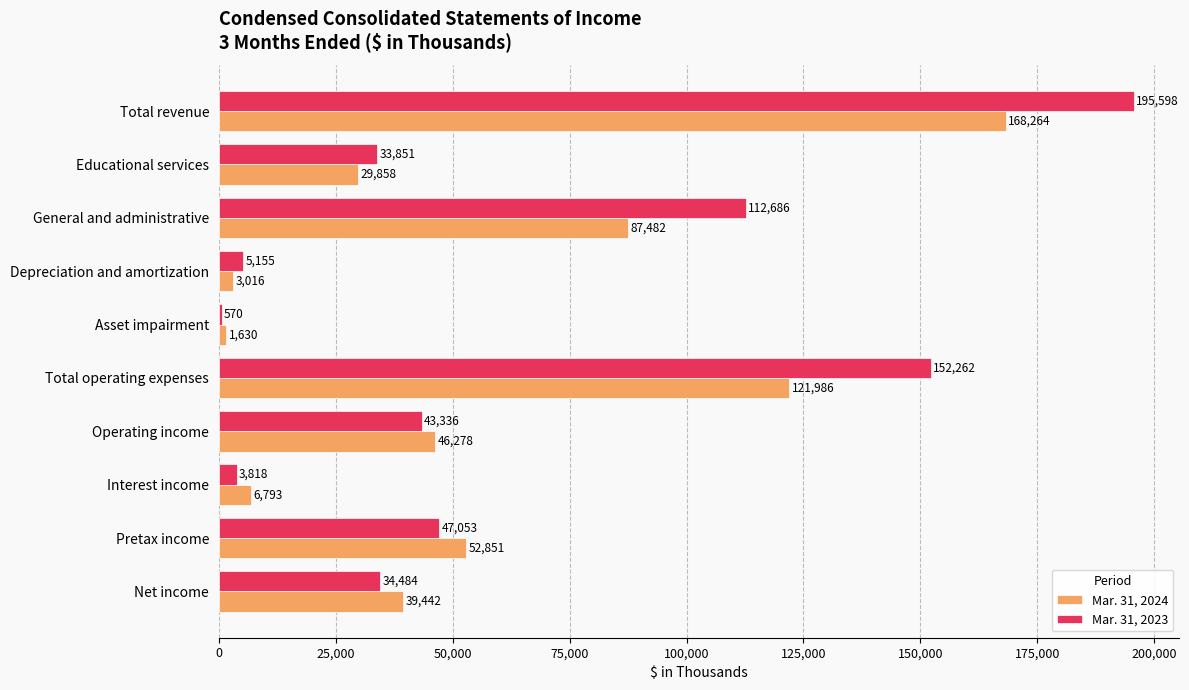

Which series has the largest total across all categories?

Mar. 31, 2023